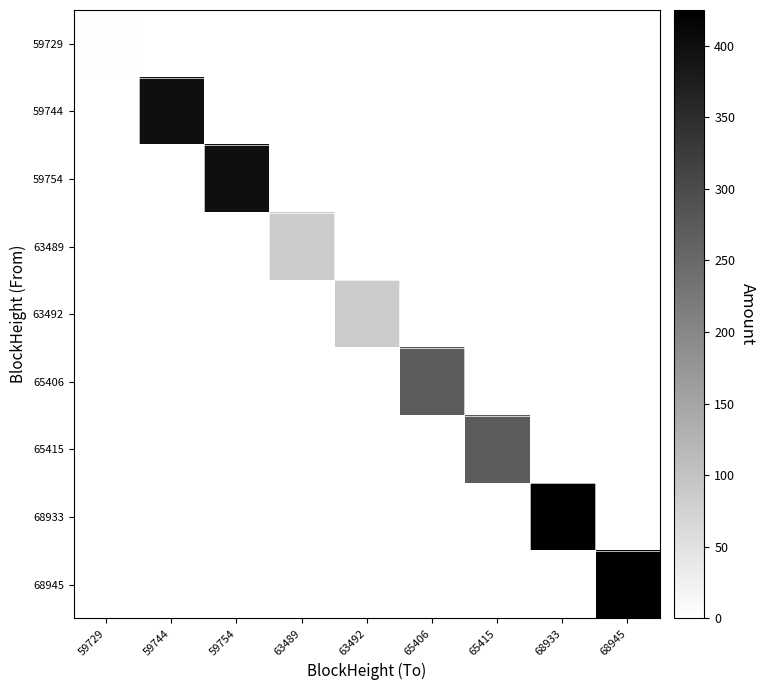

What is the greatest value displayed?

424.9